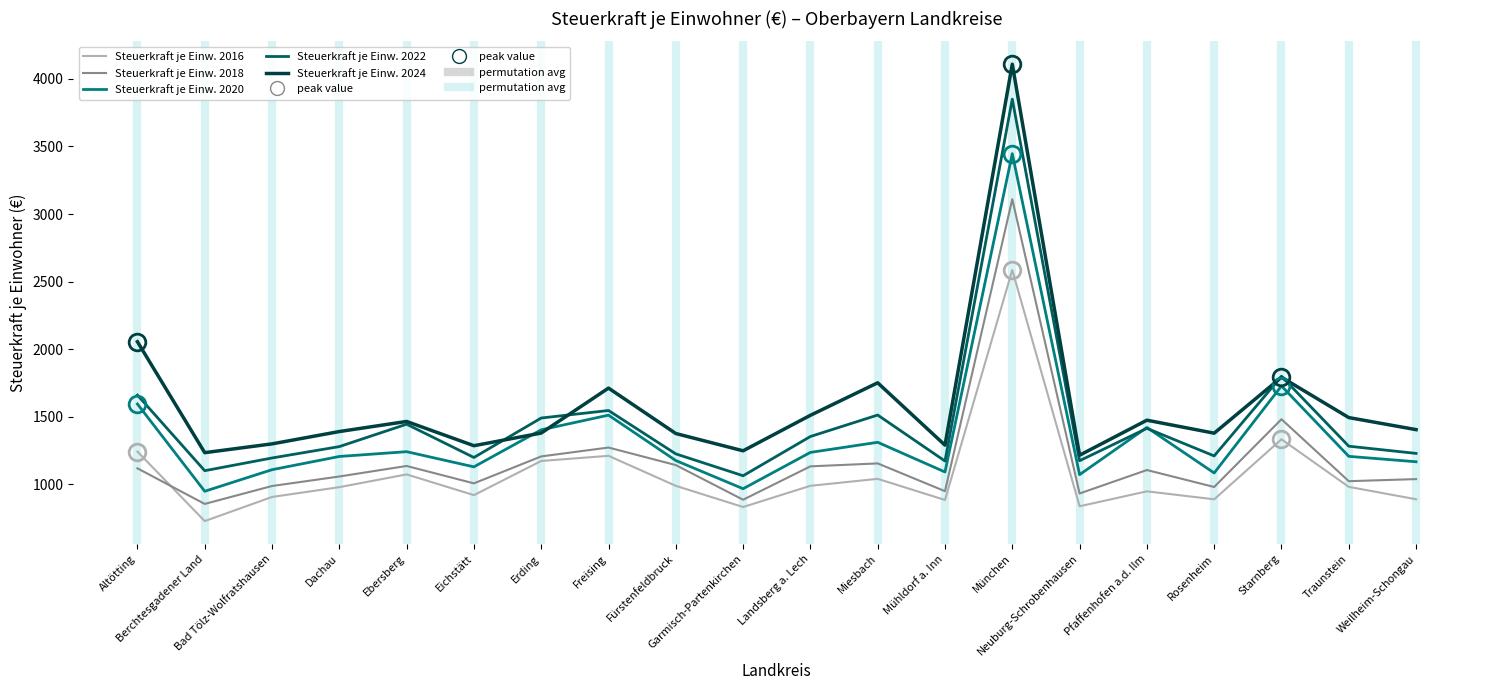

True or false: Steuerkraft je Einw. 2018 and Steuerkraft je Einw. 2024 cross at least once.

False